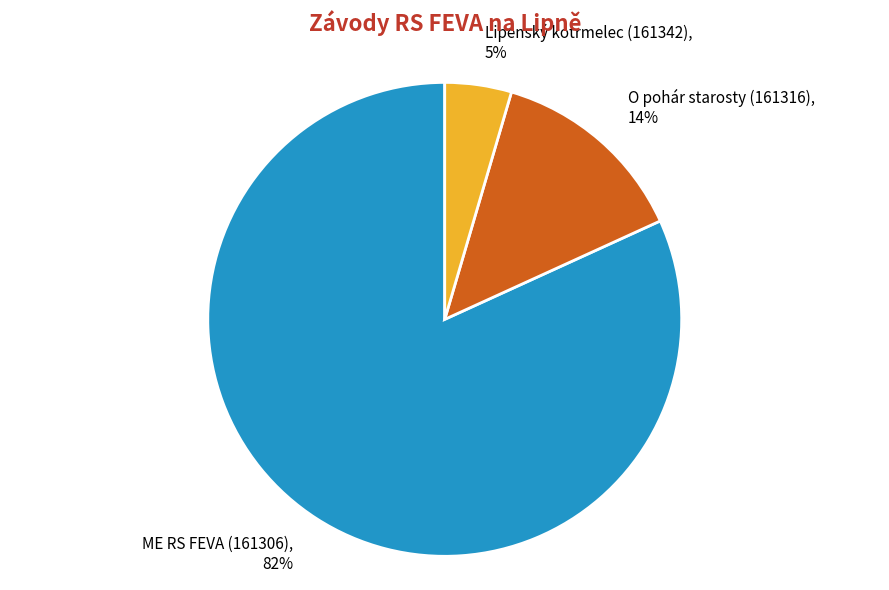

To the nearest percent, what percentage of the pie is Lipenský kotrmelec (161342)?

5%